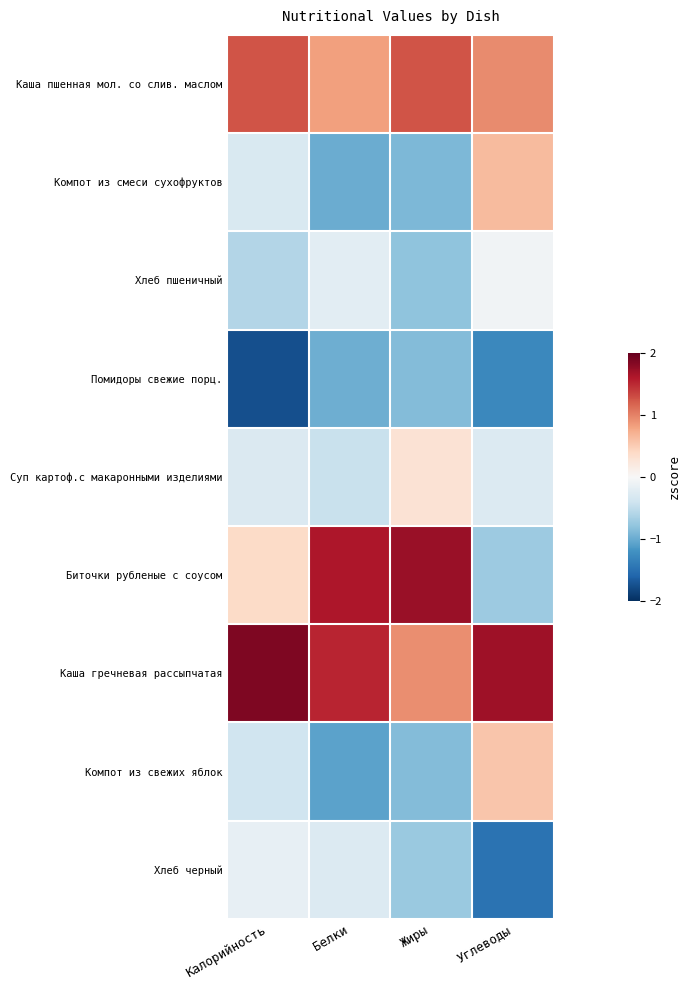

Which category has the lowest value across all series?

Калорийность